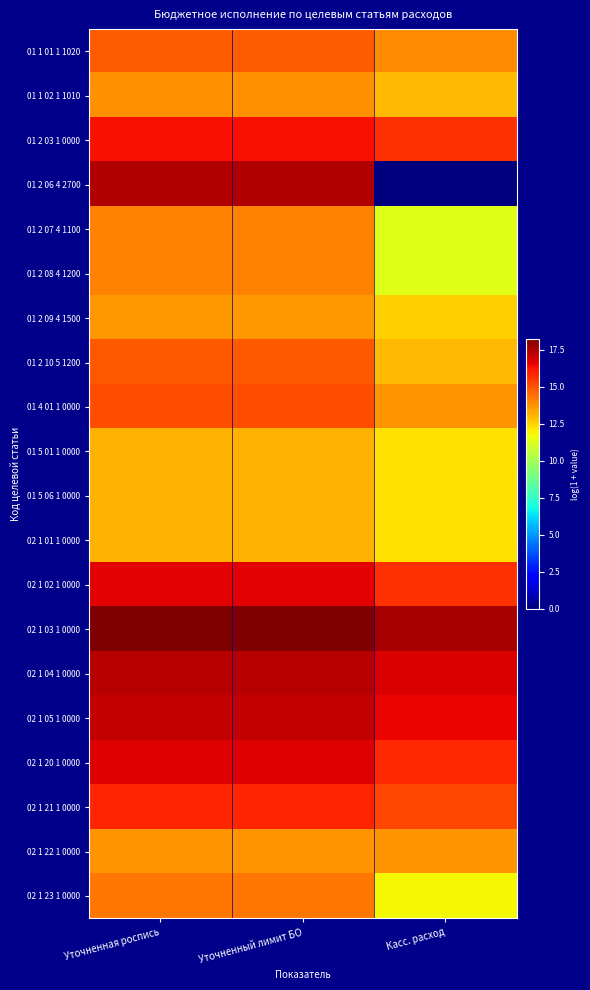

Count the number of categories in the chart.

3